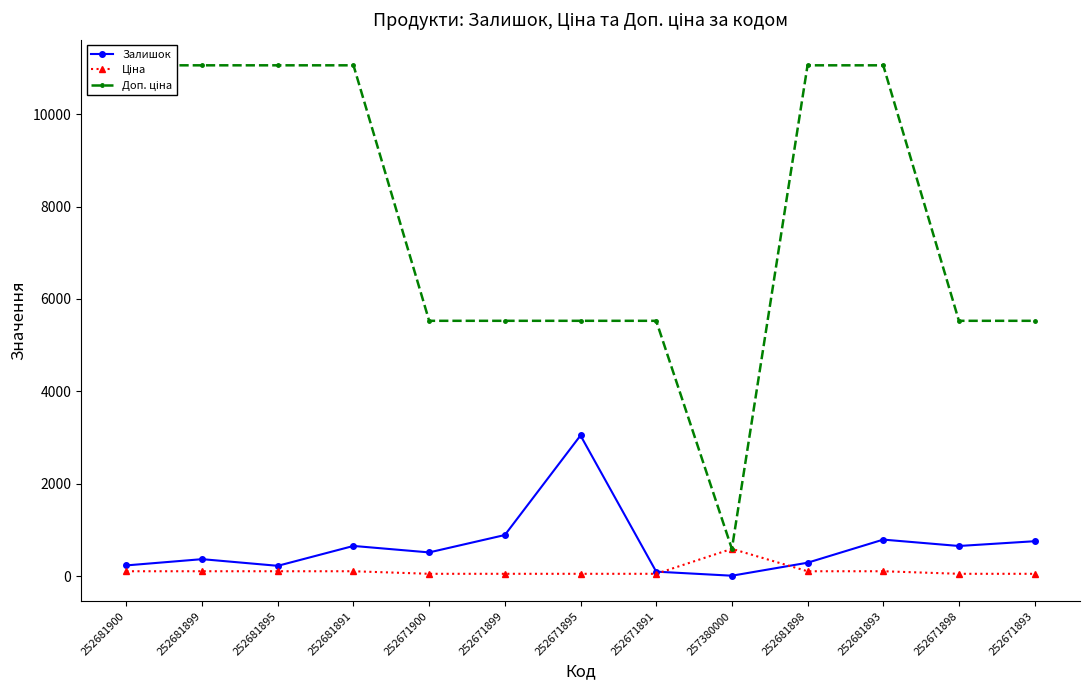

What is the difference between the maximum and minimum values in the Залишок series?

3034.0